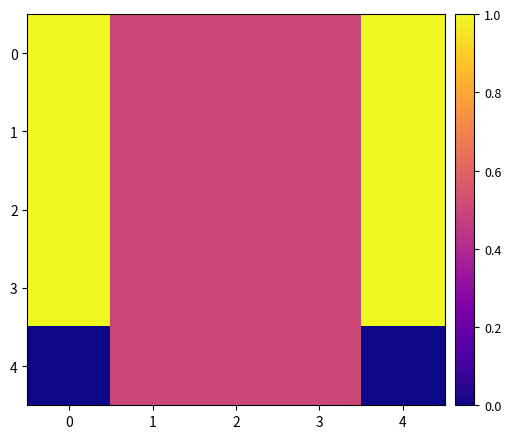

What is the total value across all series at 1?

2.5